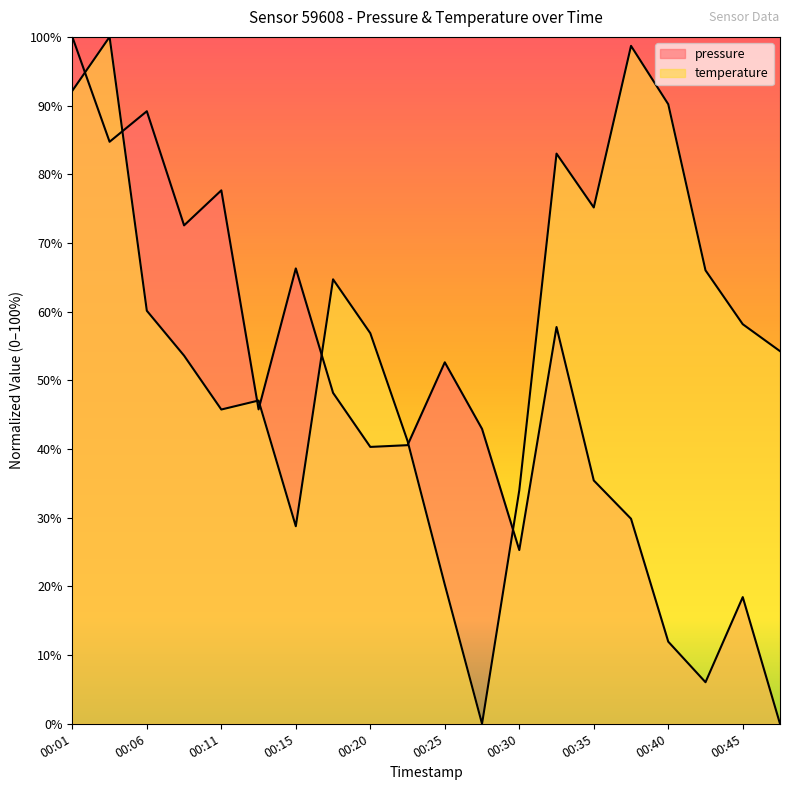

How many times do temperature and pressure cross each other?

7